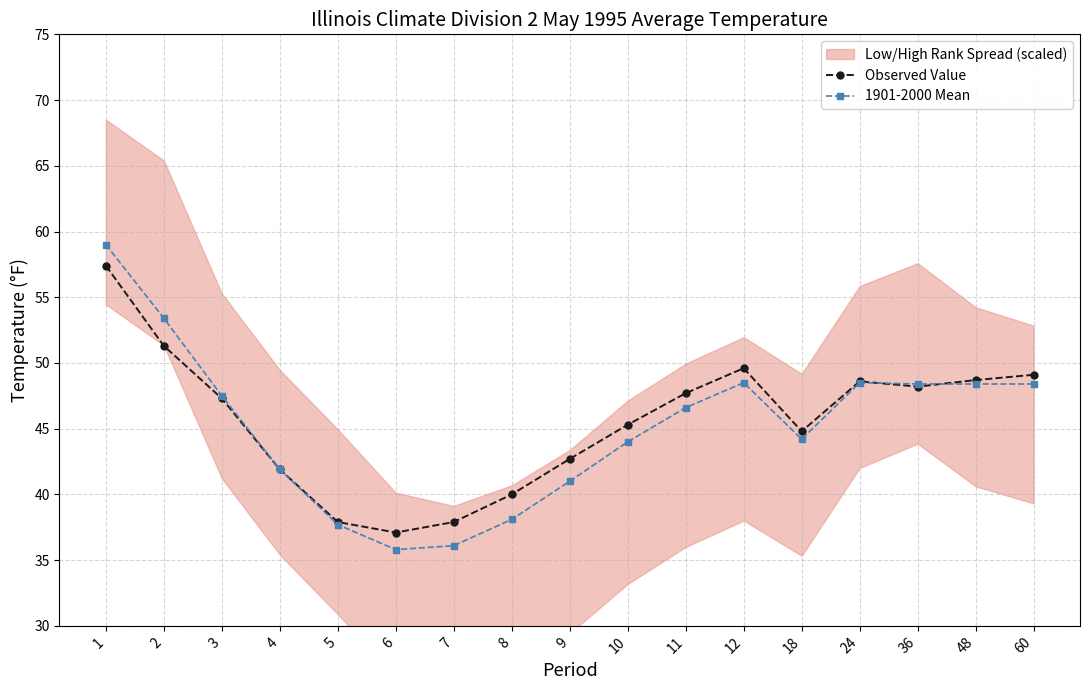

True or false: 1901-2000 Mean and Observed Value cross at least once.

True